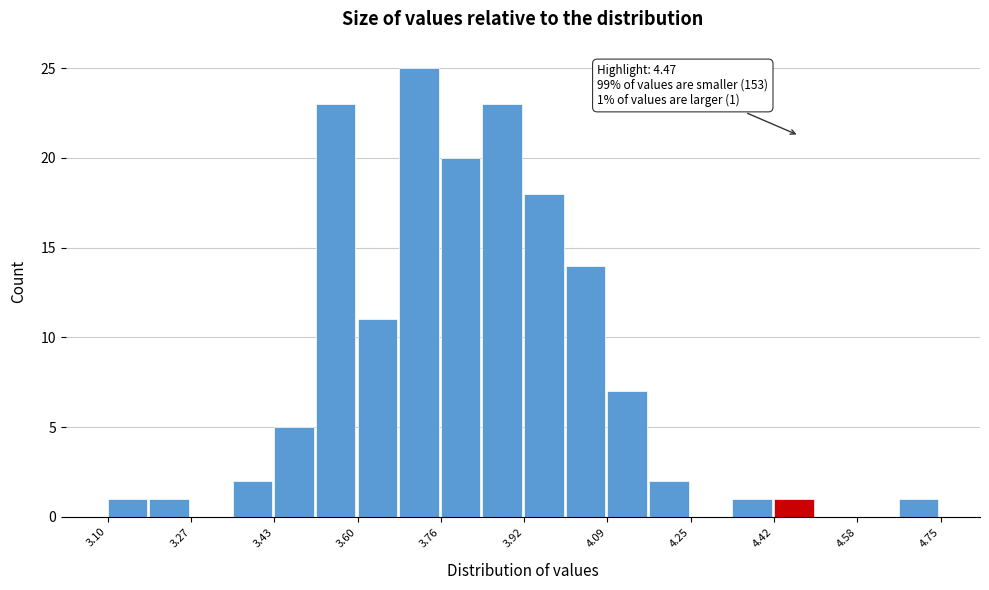

Which range on the x-axis has the tallest bar?

3.68 to 3.76